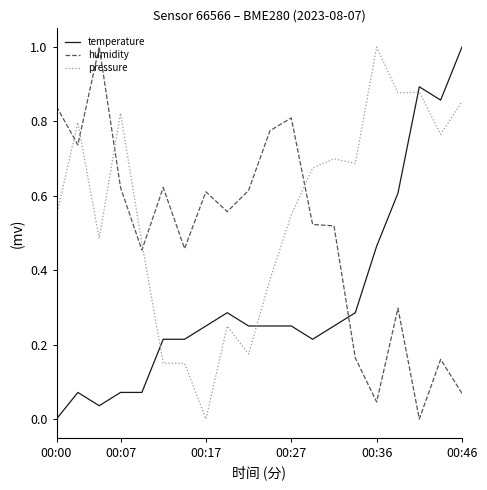

Which series has the largest total across all categories?

pressure